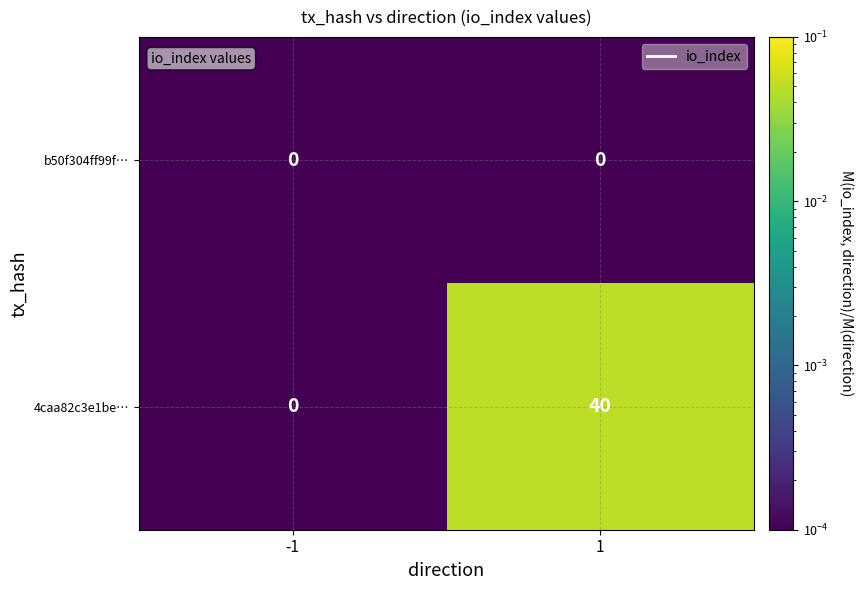

At which category is the sum across all series the highest?

1